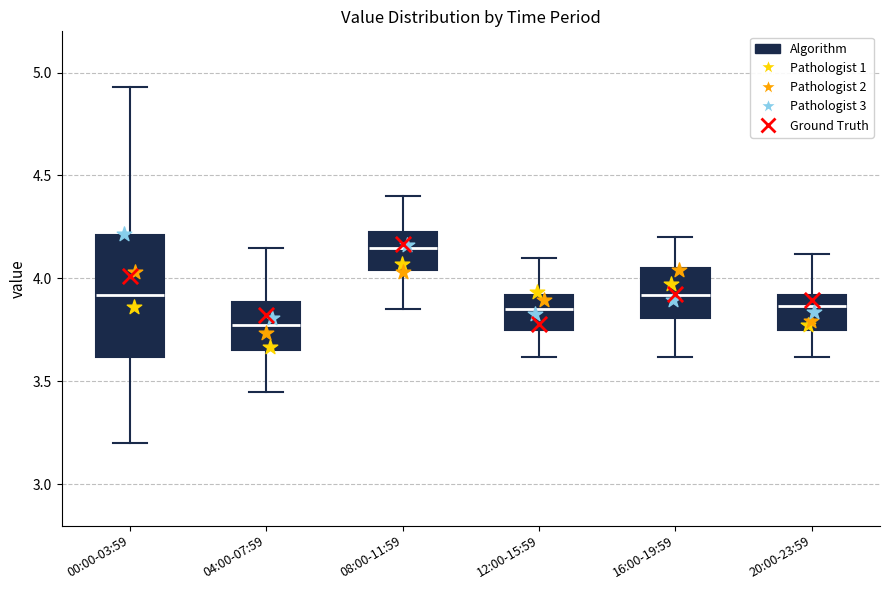

Comparing the boxes themselves (not the whiskers), which one is the tallest?

00:00-03:59